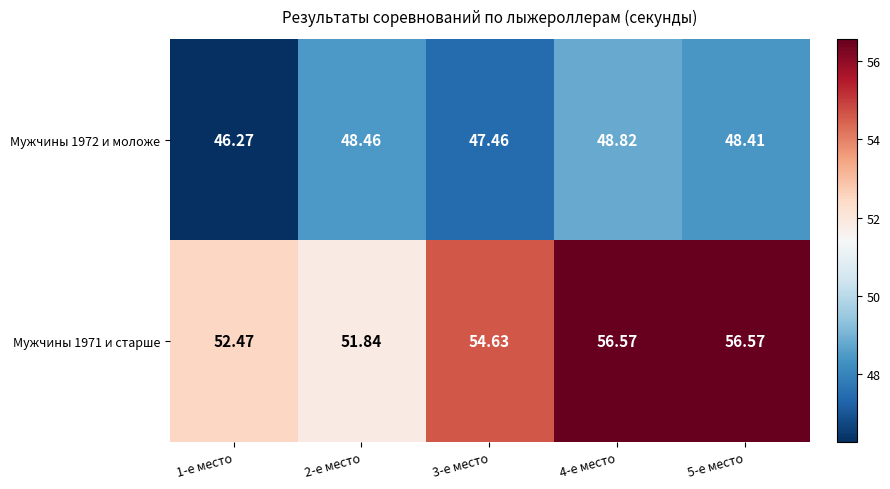

Is the value of Мужчины 1971 и старше at 5-е место greater than the value of Мужчины 1972 и моложе at 1-е место?

Yes